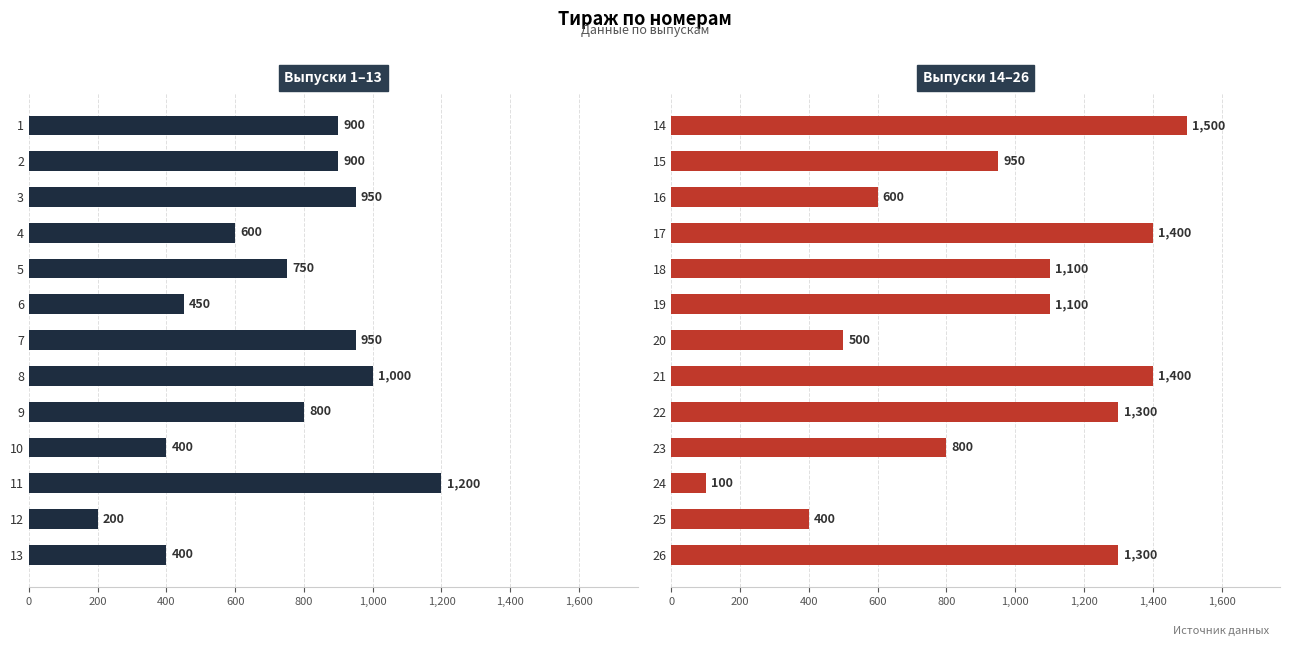

Does the chart contain stacked bars?

No